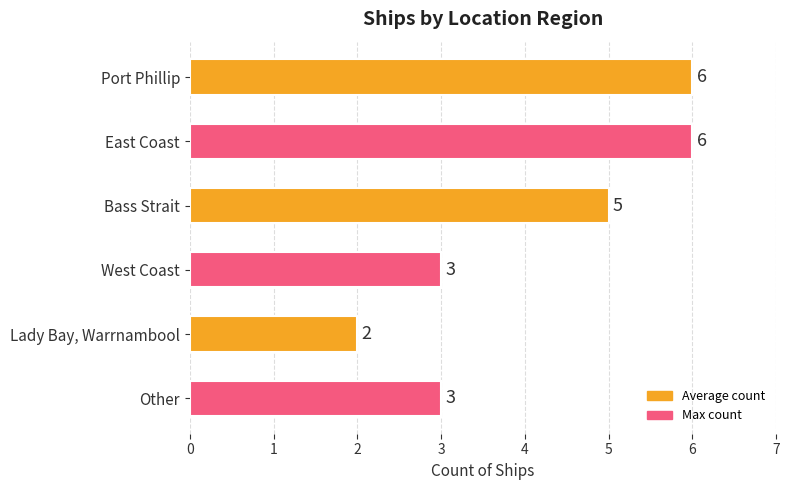

Is it true that the value at Port Phillip is 6?

True